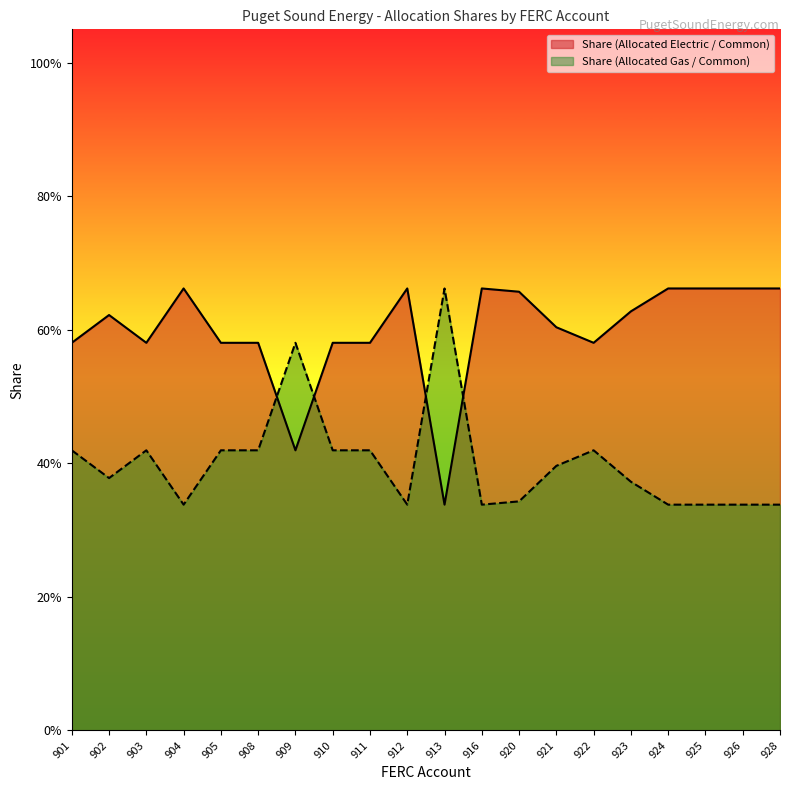

Where is the first local maximum for Share (Allocated Electric / Common)?

902